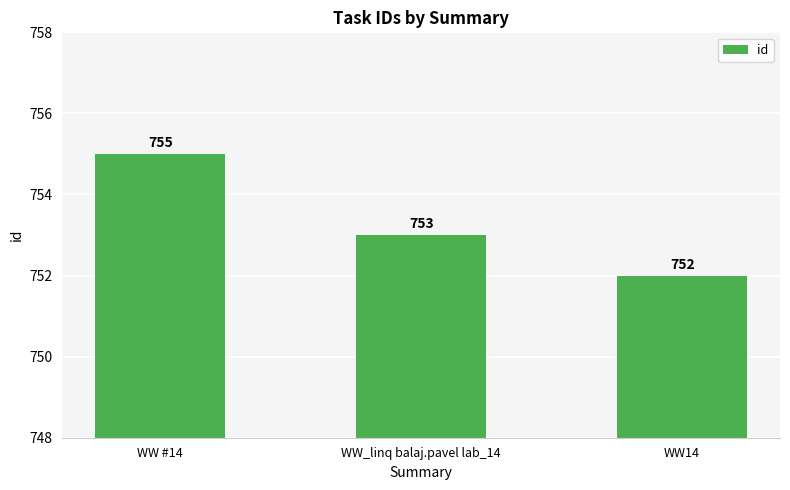

Which label corresponds to the largest value in the chart?

WW #14